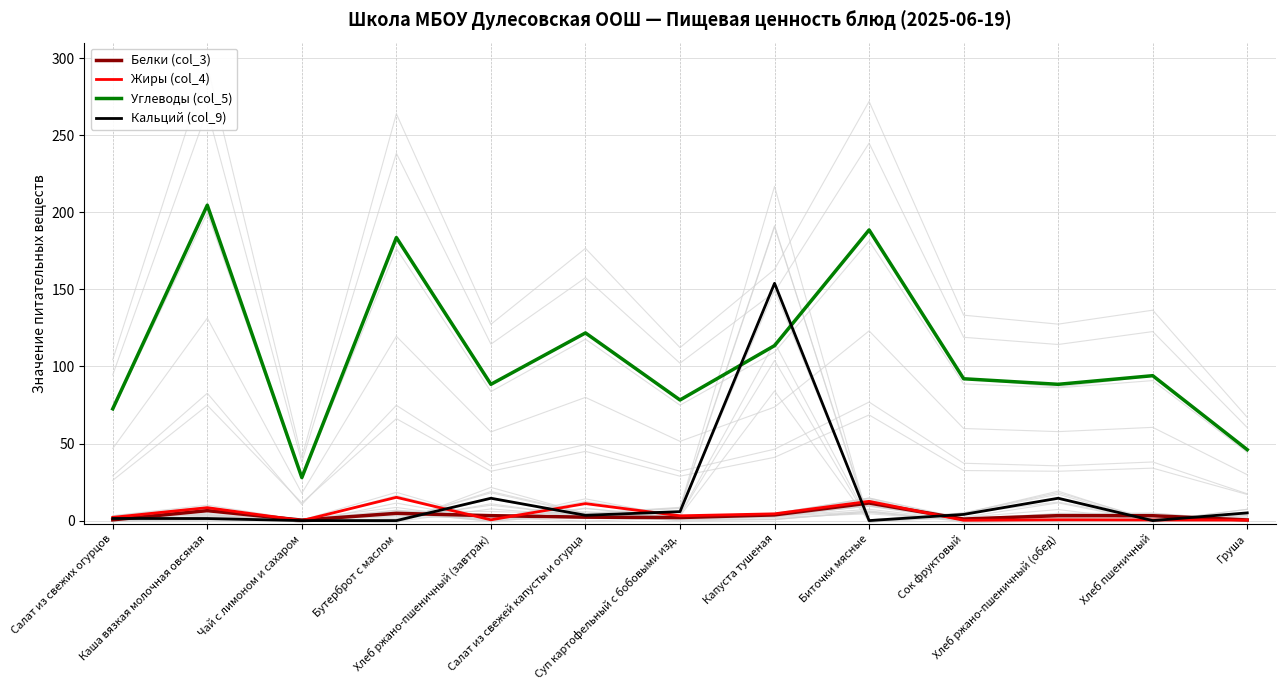

How many data points in Белки (col_3) are less than 3?

6